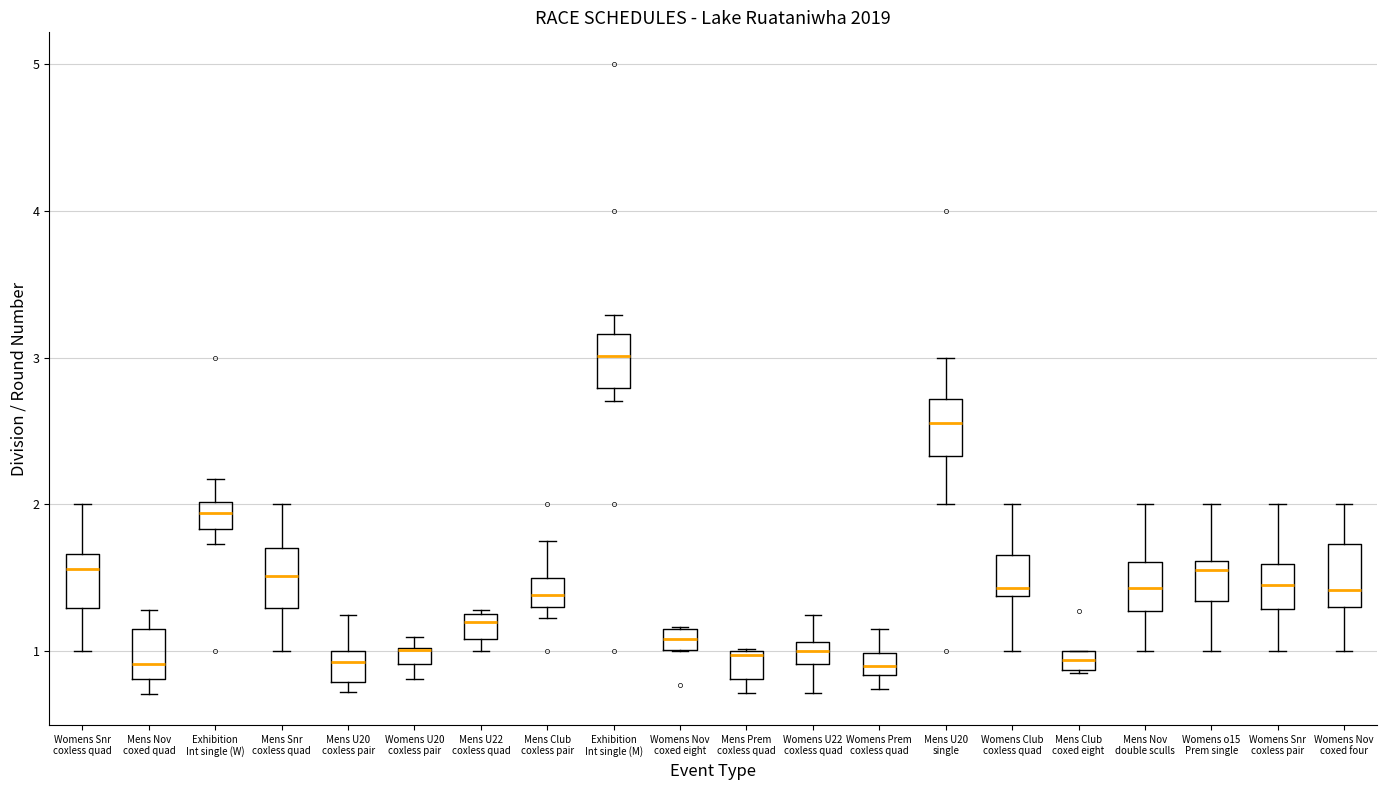

Where does the upper whisker of the box for Womens Nov coxed four end on the y-axis? The values are not printed on the chart, so give them approximately, as read against the axis.

2.0